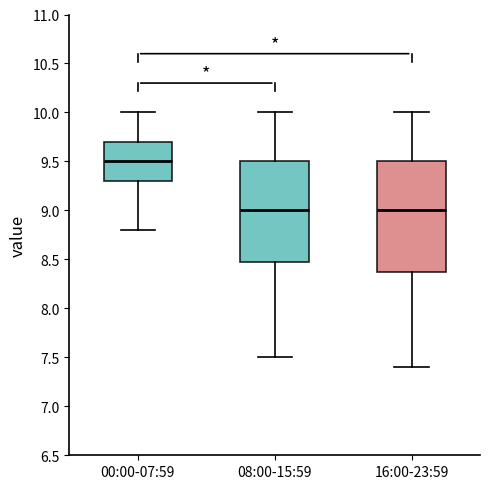

Reading left to right, transcribe this box plot: for each box, give where its median line is, the range the box spans, and where its two whiskers end, as read against the y-axis. The values are not printed on the chart, so give them approximately, as read against the axis.

00:00-07:59: median 9.5, box 9.3 to 9.7, whiskers 8.8 to 10.0
08:00-15:59: median 9.0, box 8.5 to 9.5, whiskers 7.5 to 10.0
16:00-23:59: median 9.0, box 8.4 to 9.5, whiskers 7.4 to 10.0